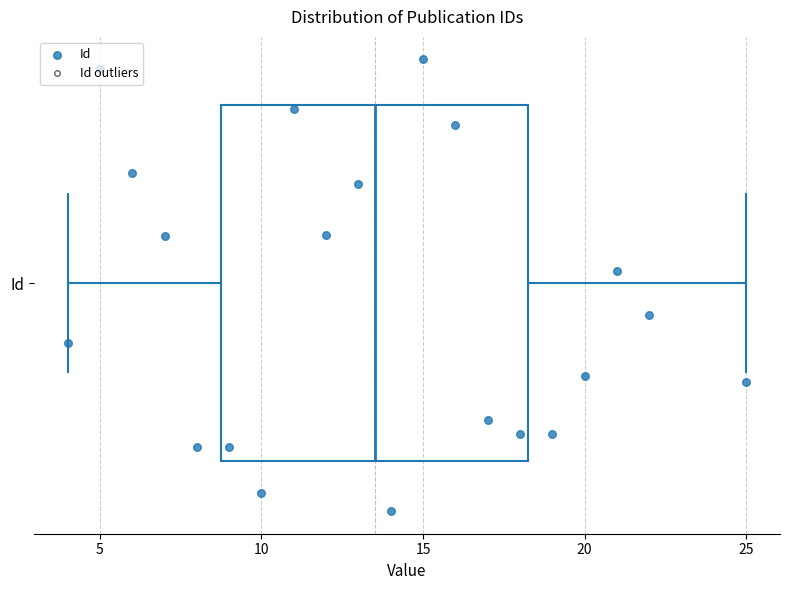

Transcribe this box plot: give where the median line is, the range the box spans, and where the two whiskers end, as read against the x-axis. The values are not printed on the chart, so give them approximately, as read against the axis.

median 13.5, box 9.0 to 18.5, whiskers 4.0 to 25.0